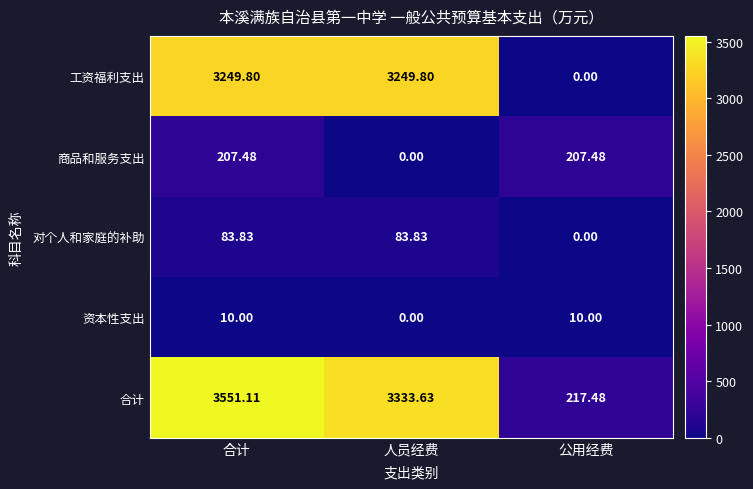

At which category does the chart reach its peak across all series?

合计